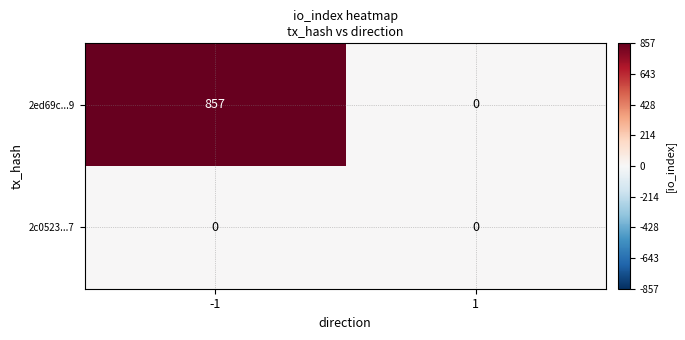

At which category is the sum across all series the highest?

-1